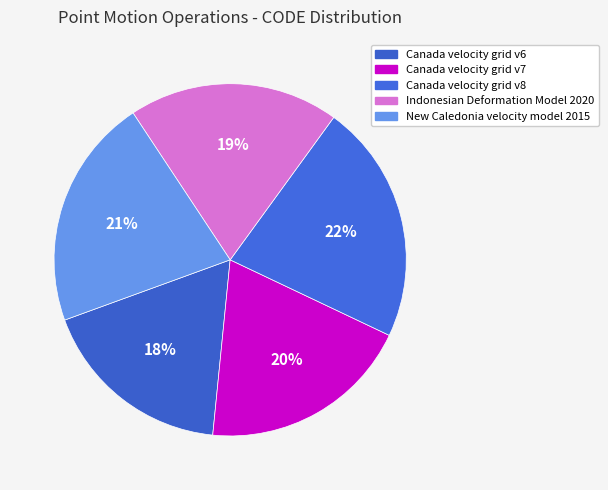

Count the number of slices in the pie.

5